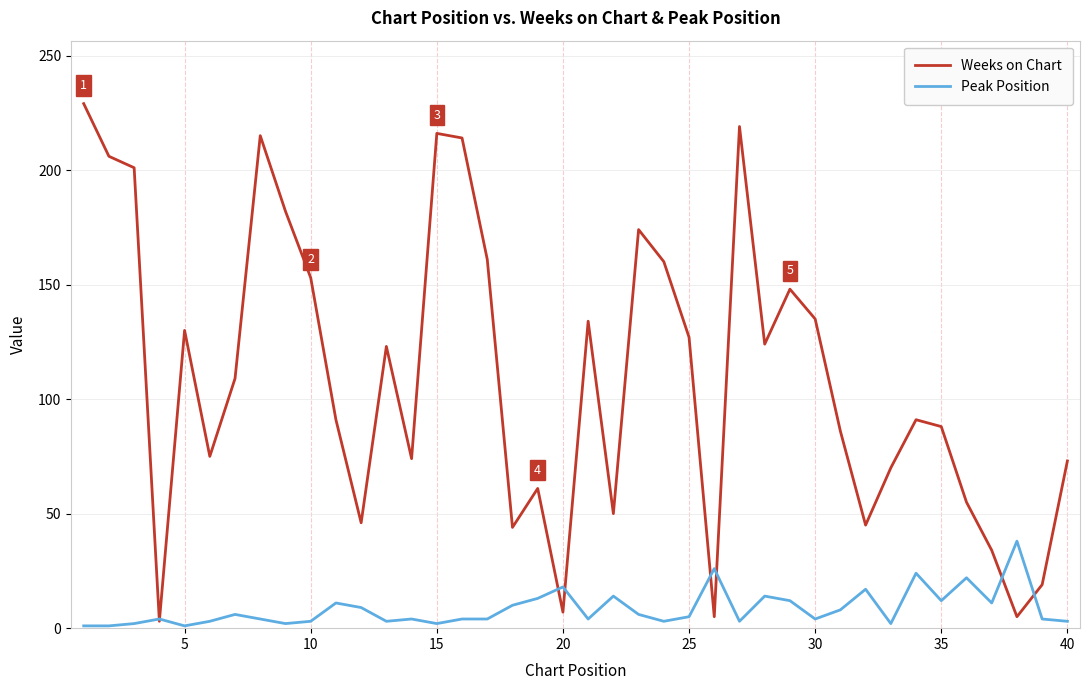

What is the maximum value shown in the chart?

229